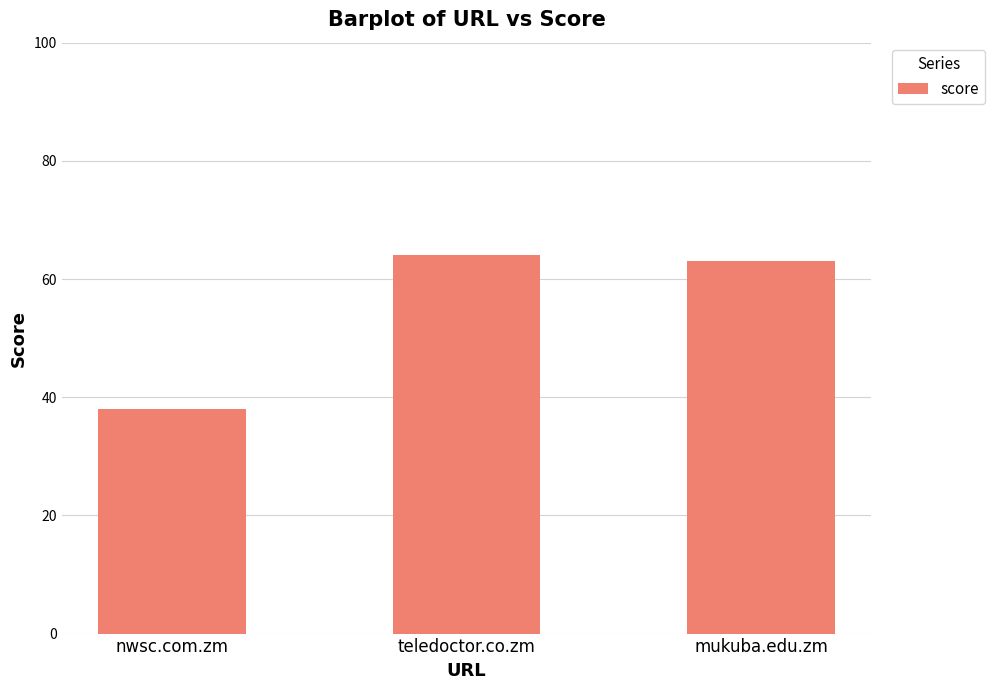

What is the sum of all values?

165